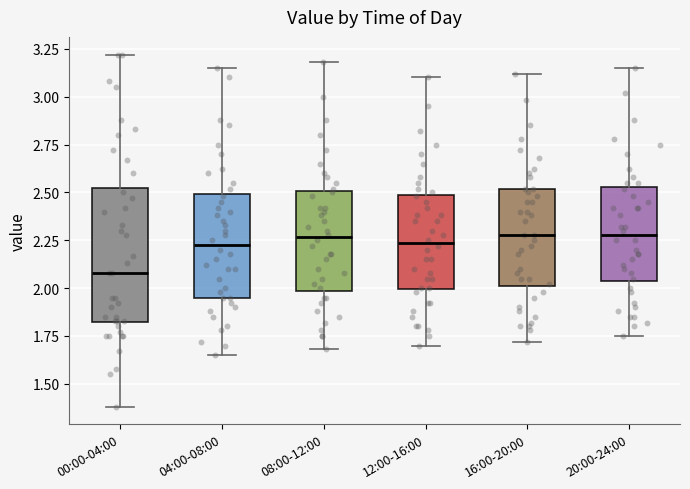

Reading left to right, transcribe this box plot: for each box, give where its median line is, the range the box spans, and where its two whiskers end, as read against the y-axis. The values are not printed on the chart, so give them approximately, as read against the axis.

00:00-04:00: median 2.10, box 1.80 to 2.55, whiskers 1.40 to 3.20
04:00-08:00: median 2.25, box 1.95 to 2.50, whiskers 1.65 to 3.15
08:00-12:00: median 2.25, box 2.00 to 2.50, whiskers 1.70 to 3.20
12:00-16:00: median 2.25, box 2.00 to 2.50, whiskers 1.70 to 3.10
16:00-20:00: median 2.30, box 2.00 to 2.50, whiskers 1.70 to 3.10
20:00-24:00: median 2.30, box 2.05 to 2.55, whiskers 1.75 to 3.15